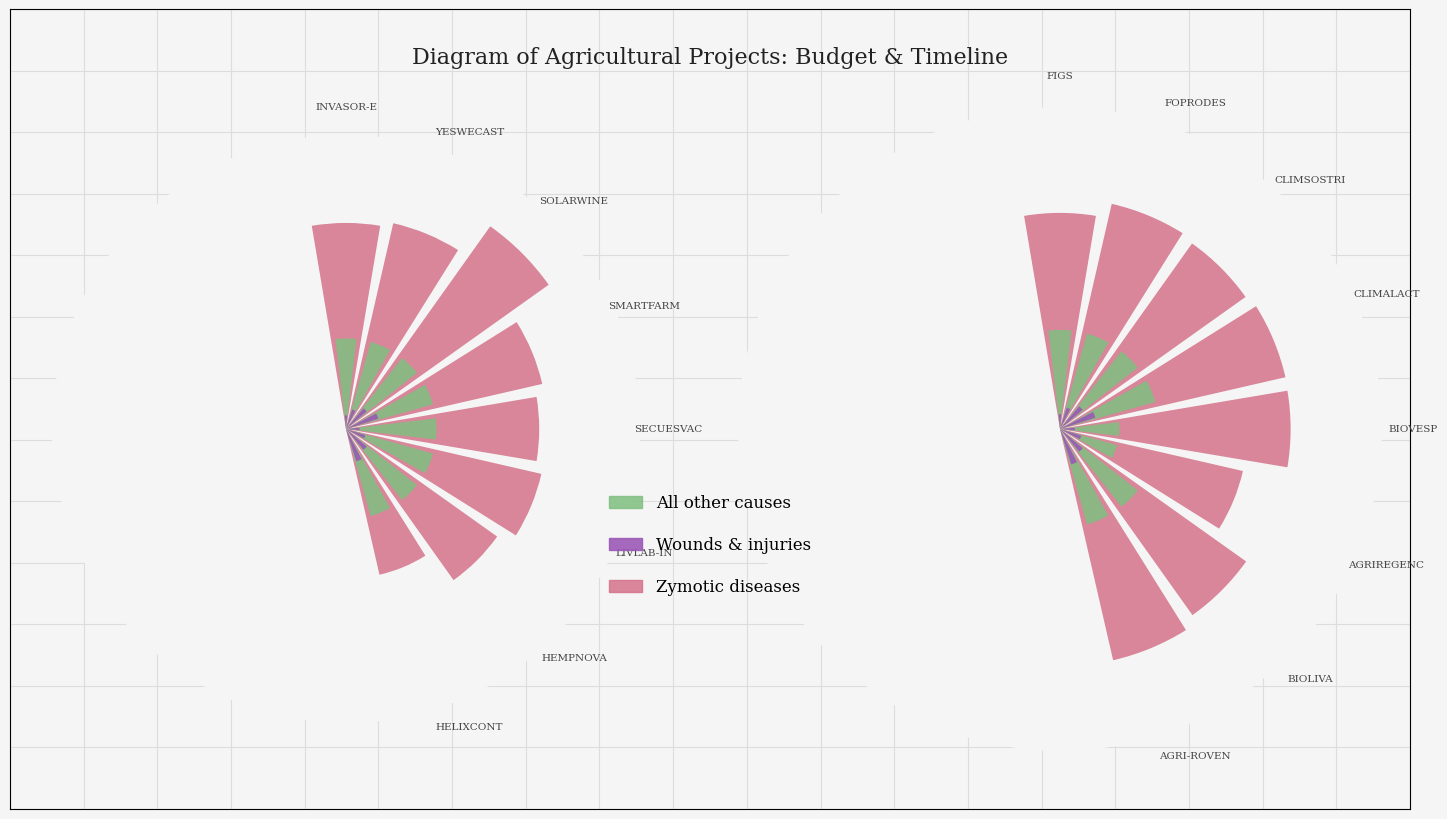

At how many categories does at least one series exceed 1?

8